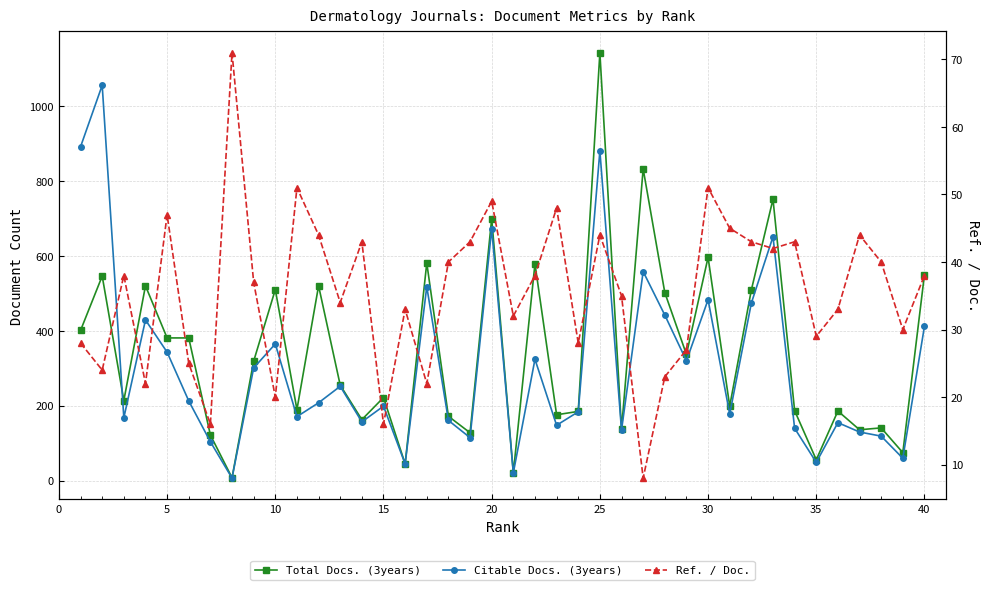

How many times do Citable Docs. (3years) and Ref. / Doc. cross each other?

4